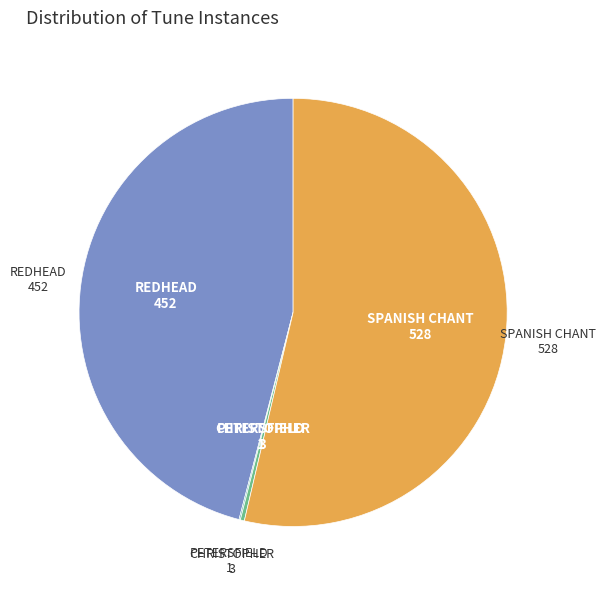

Between CHRISTOPHER and SPANISH CHANT, which is larger?

SPANISH CHANT